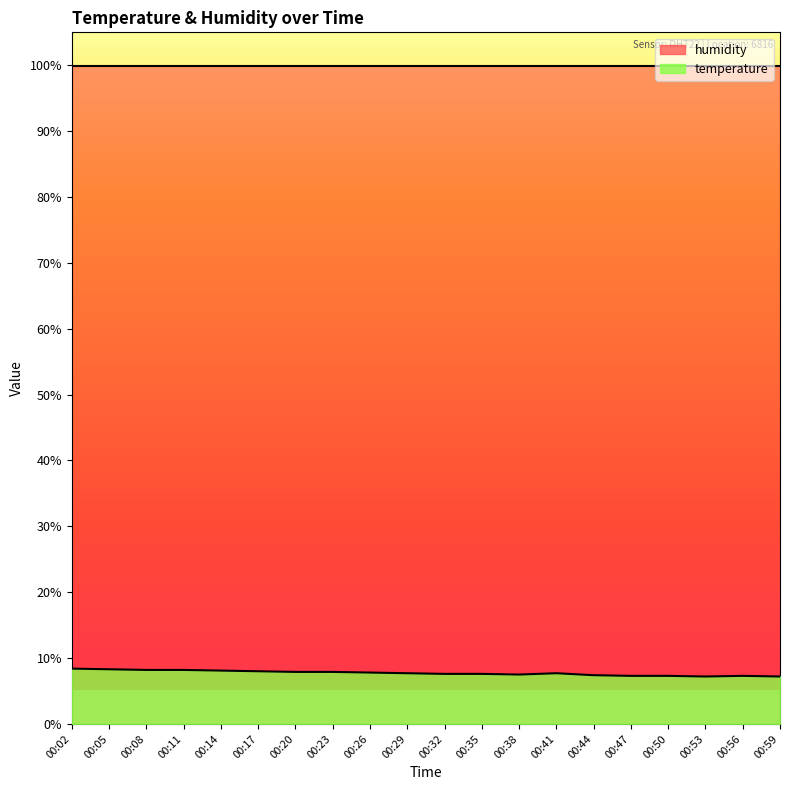

True or false: the data shows 11.7 at 00:50.

False